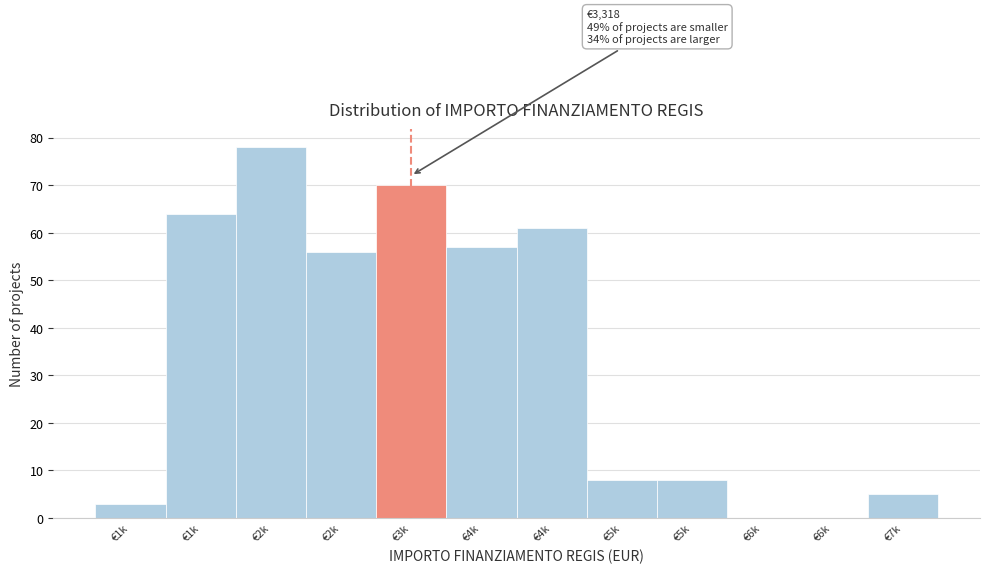

Are the bars horizontal?

No